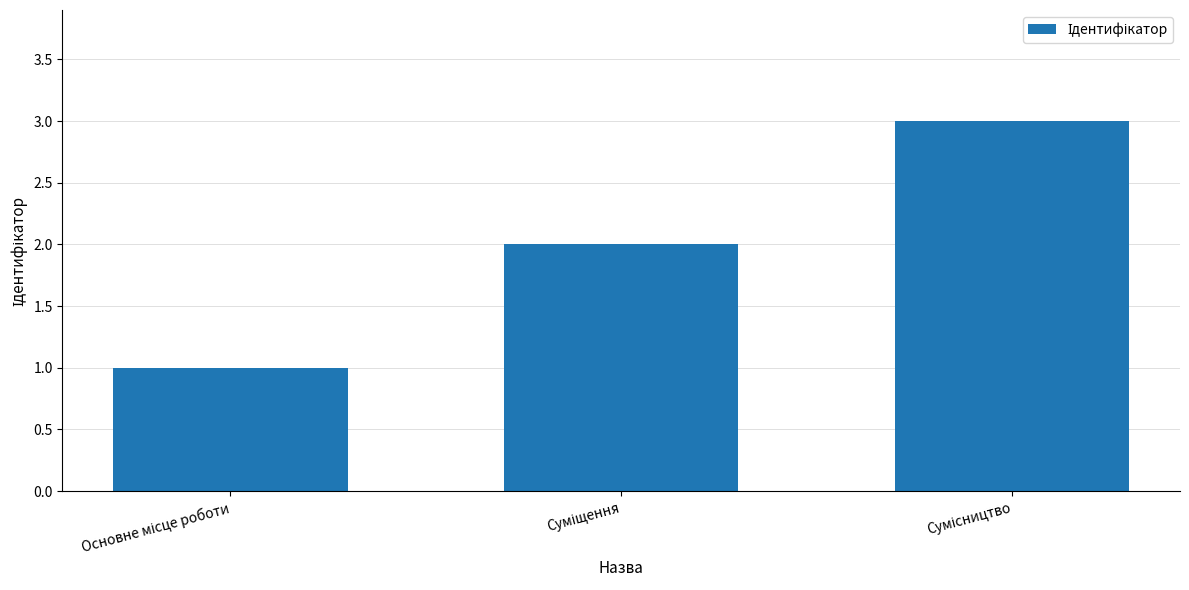

What is the sum of all values?

6